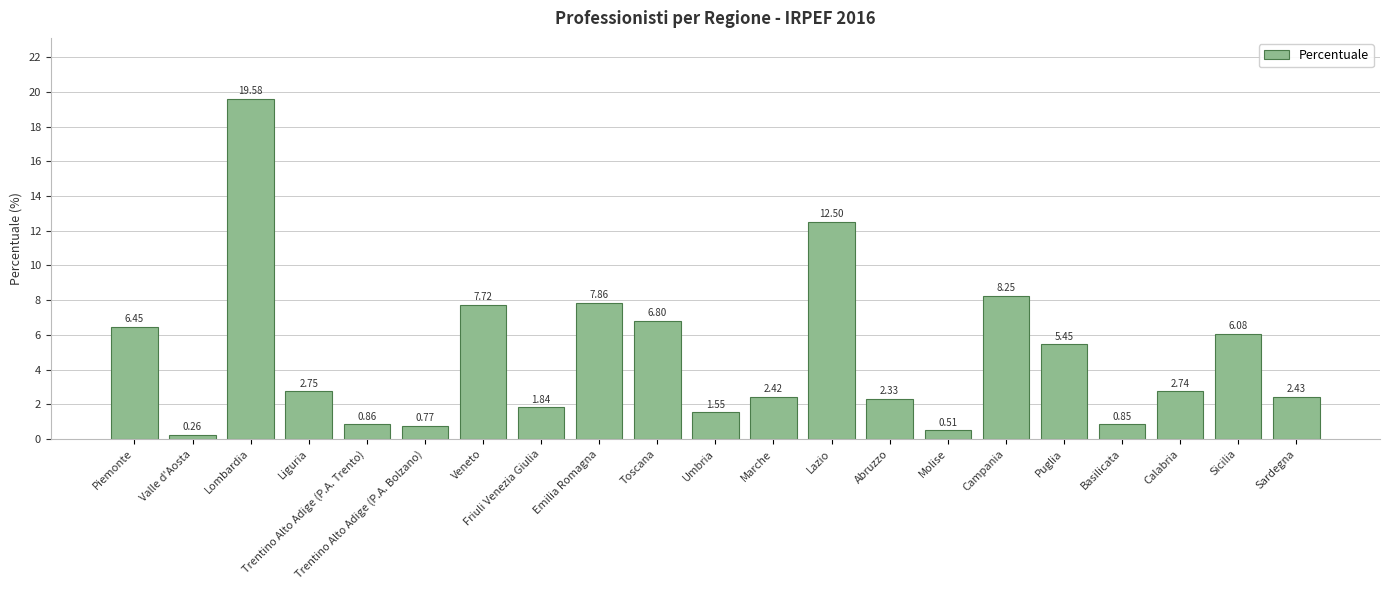

Is it true that the value at Sicilia is 1.6?

False